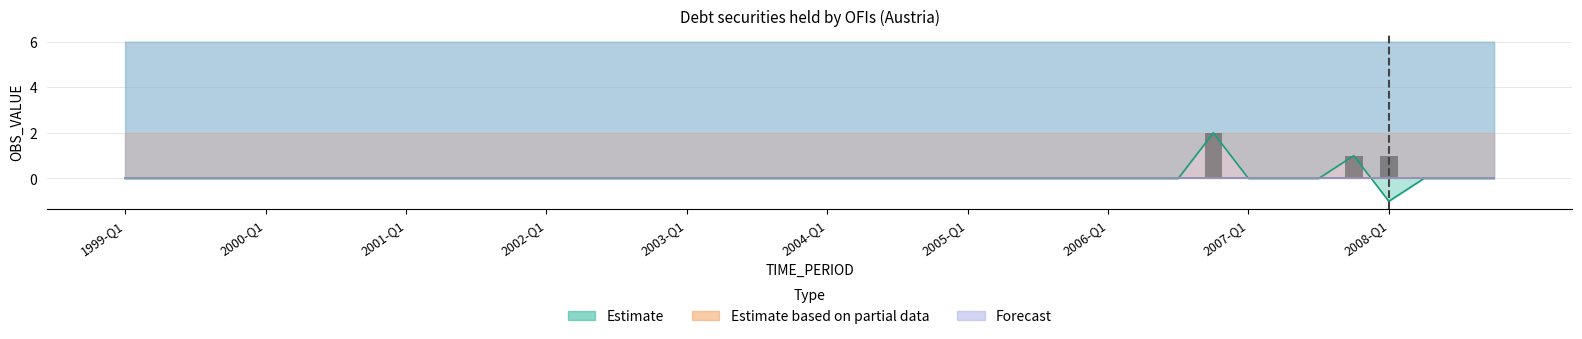

What is the difference between the second highest and second lowest values in the Estimate series?

1